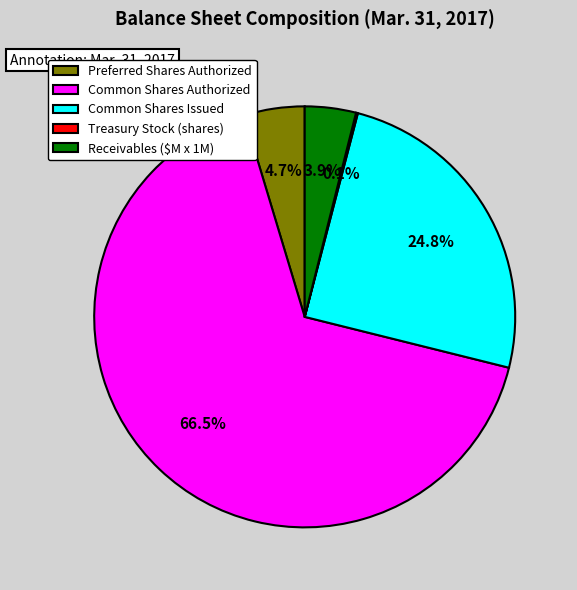

Do Common Shares Authorized and Common Shares Issued together represent more than half of the pie?

Yes